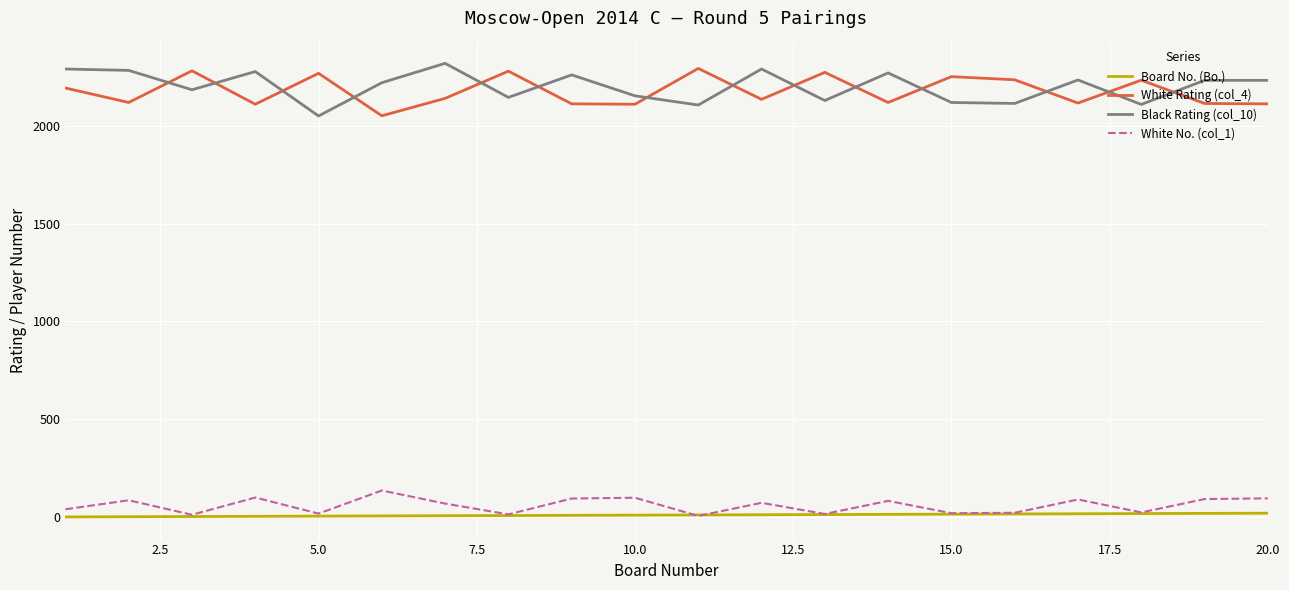

True or false: White Rating (col_4) and Board No. (Bo.) intersect in this chart.

False